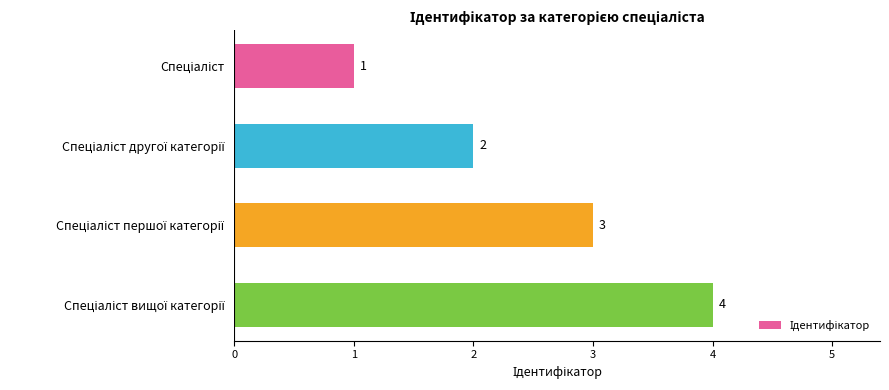

What is the greatest value displayed?

4